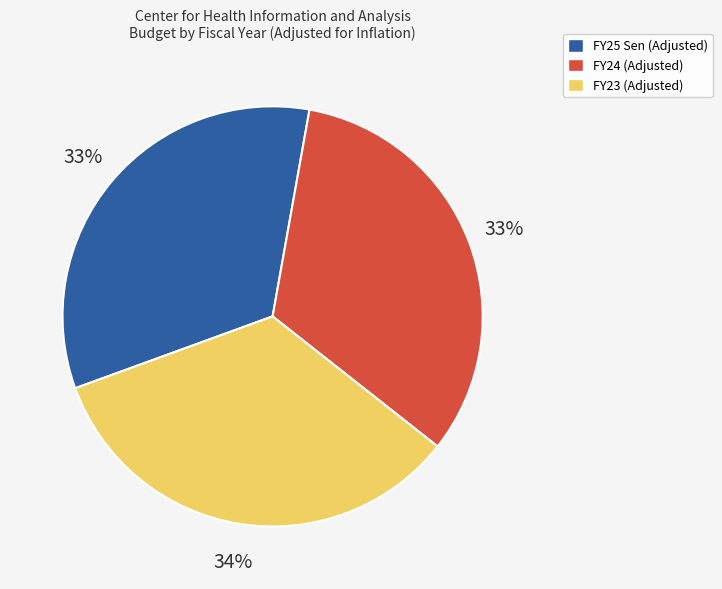

To the nearest percent, what portion does FY23 represent?

34%